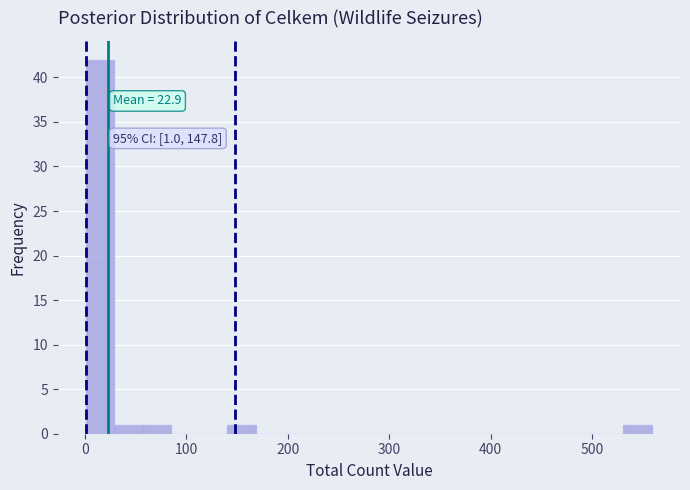

Read against the x-axis, roughly where is the centre of the tallest bar?

10